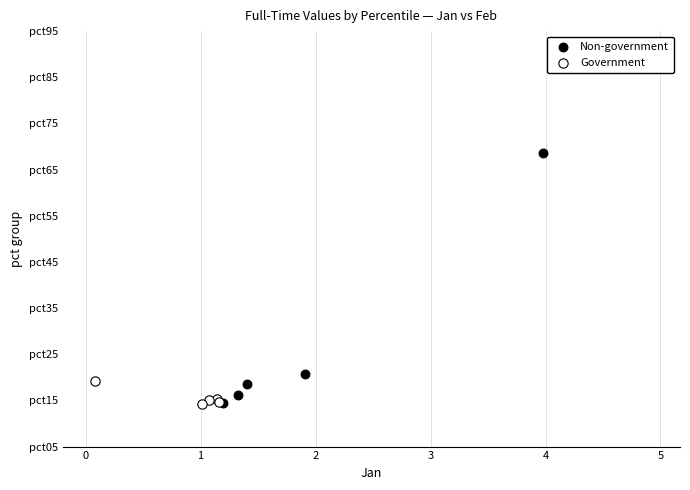

What are all the series names shown in the legend?

Non-government, Government